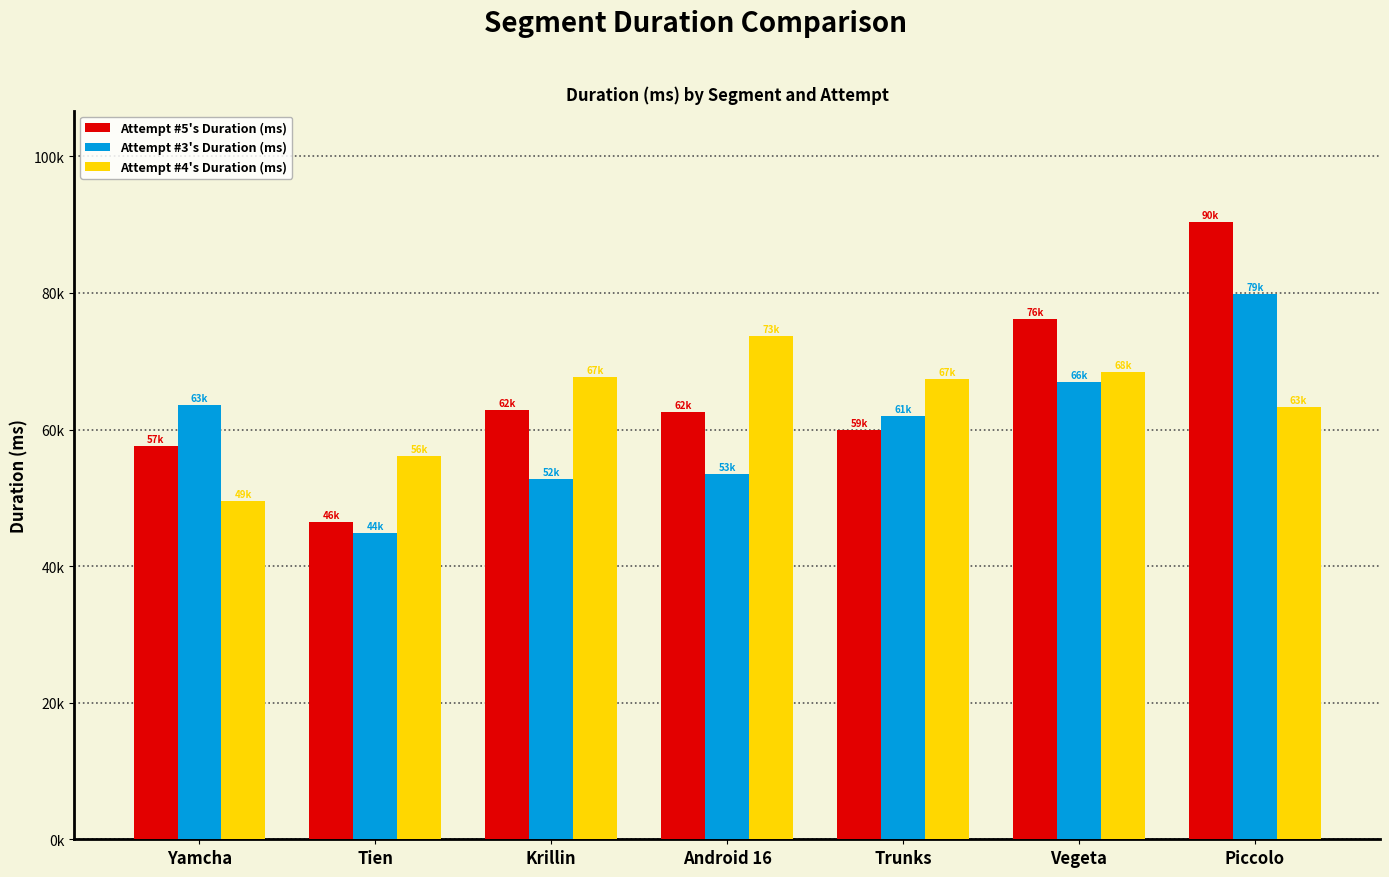

Reading left to right, list all the values displayed in this chart.

Attempt #5's Duration (ms): Yamcha=57587	Tien=46438	Krillin=62900	Android 16=62523	Trunks=59952	Vegeta=76158	Piccolo=90420
Attempt #3's Duration (ms): Yamcha=63647	Tien=44893	Krillin=52815	Android 16=53423	Trunks=61970	Vegeta=66947	Piccolo=79893
Attempt #4's Duration (ms): Yamcha=49578	Tien=56064	Krillin=67620	Android 16=73740	Trunks=67390	Vegeta=68399	Piccolo=63322